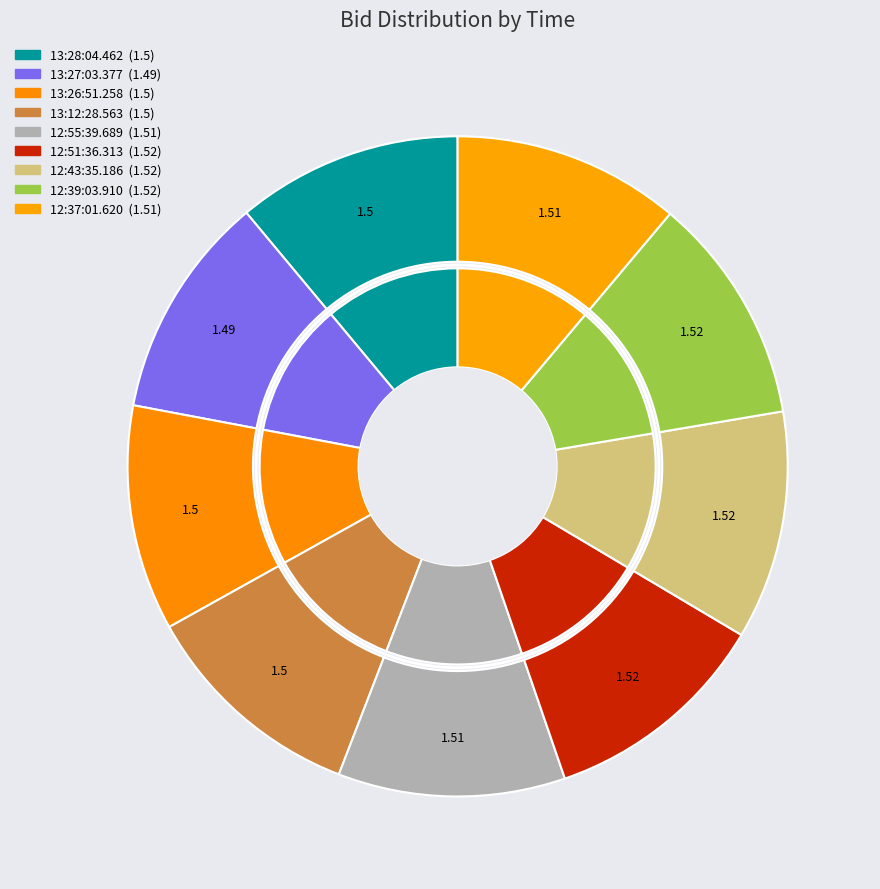

To the nearest percent, what is the average slice percentage?

11%